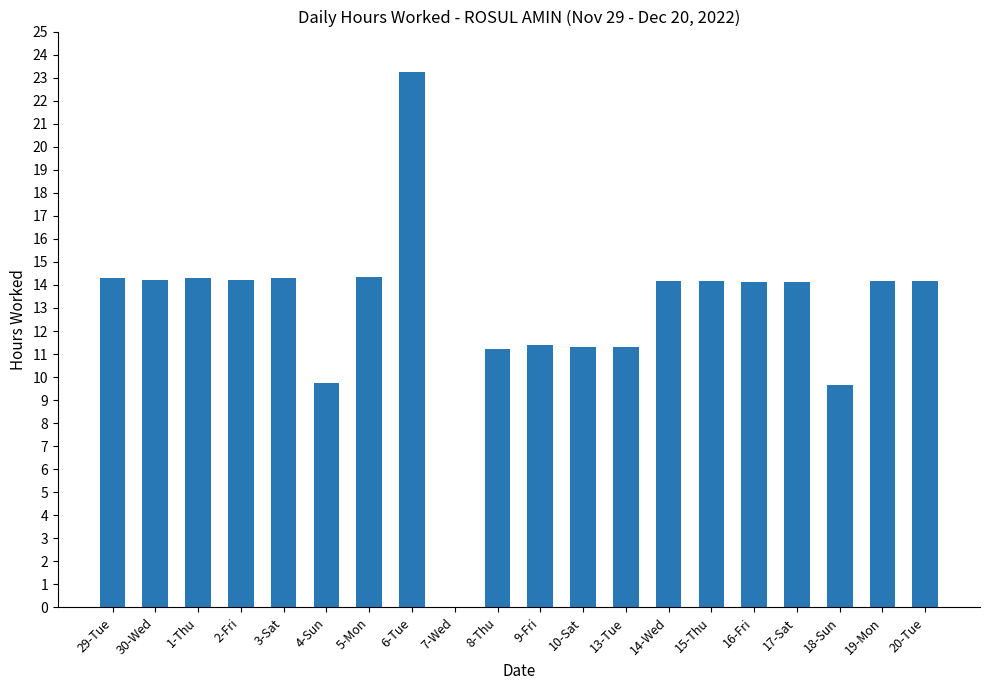

The chart shows a value of 23.2 at 6-Tue. True or false?

True